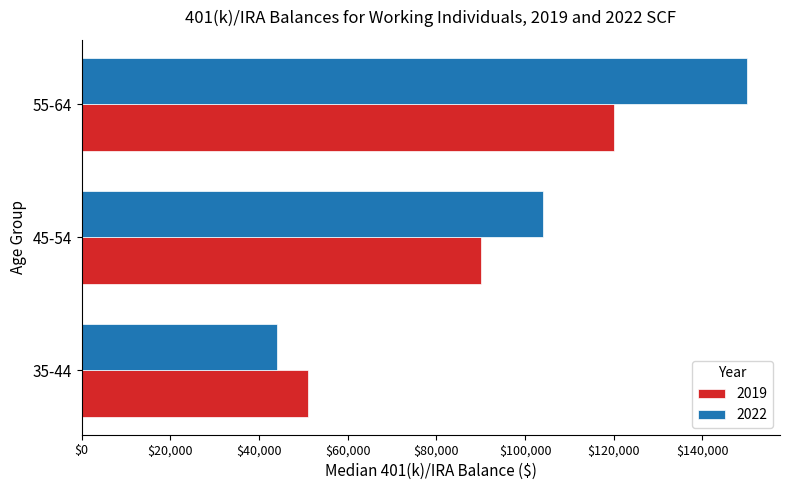

What is the average value of the 2019 series?

87000